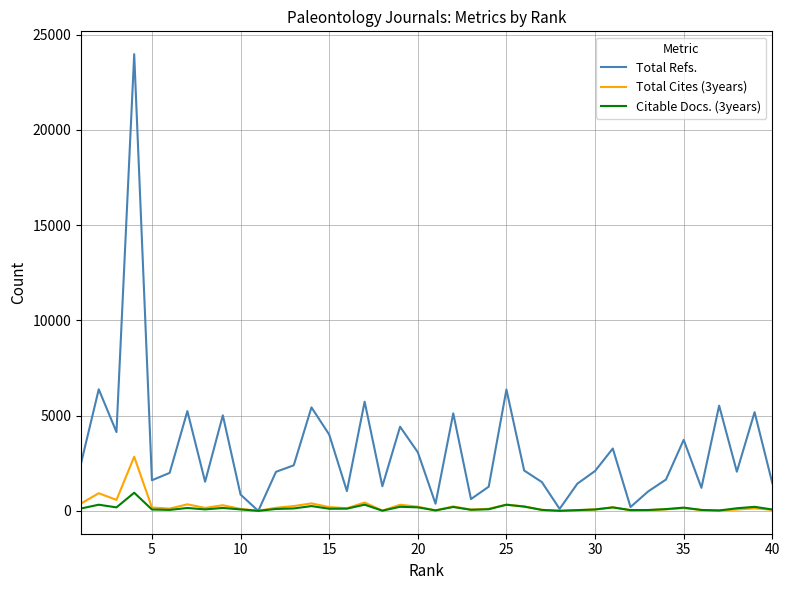

List the series in order of their peak value, lowest first.

Citable Docs. (3years), Total Cites (3years), Total Refs.